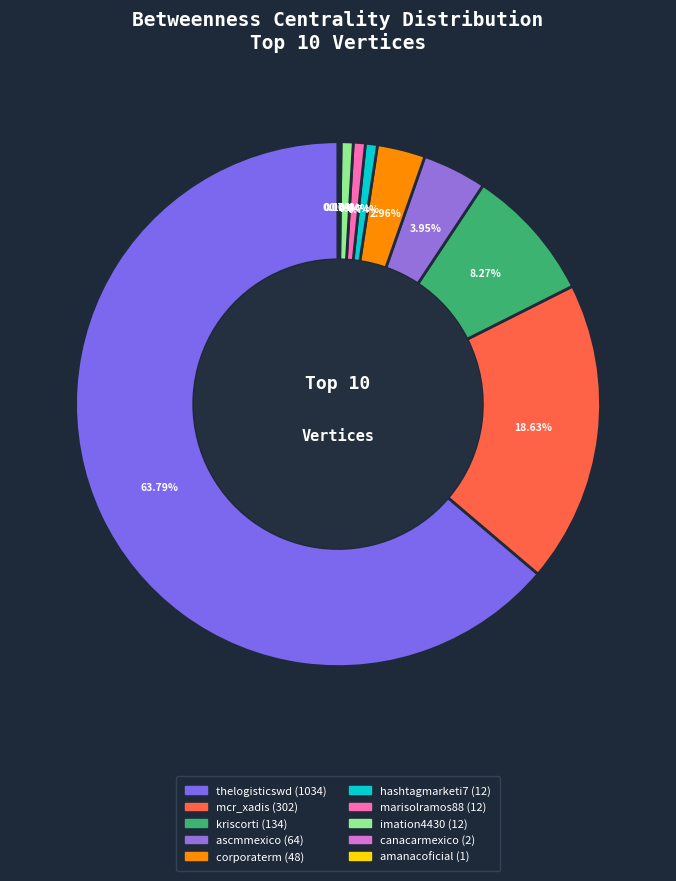

What percentage is NOT represented by canacarmexico?

99.9%